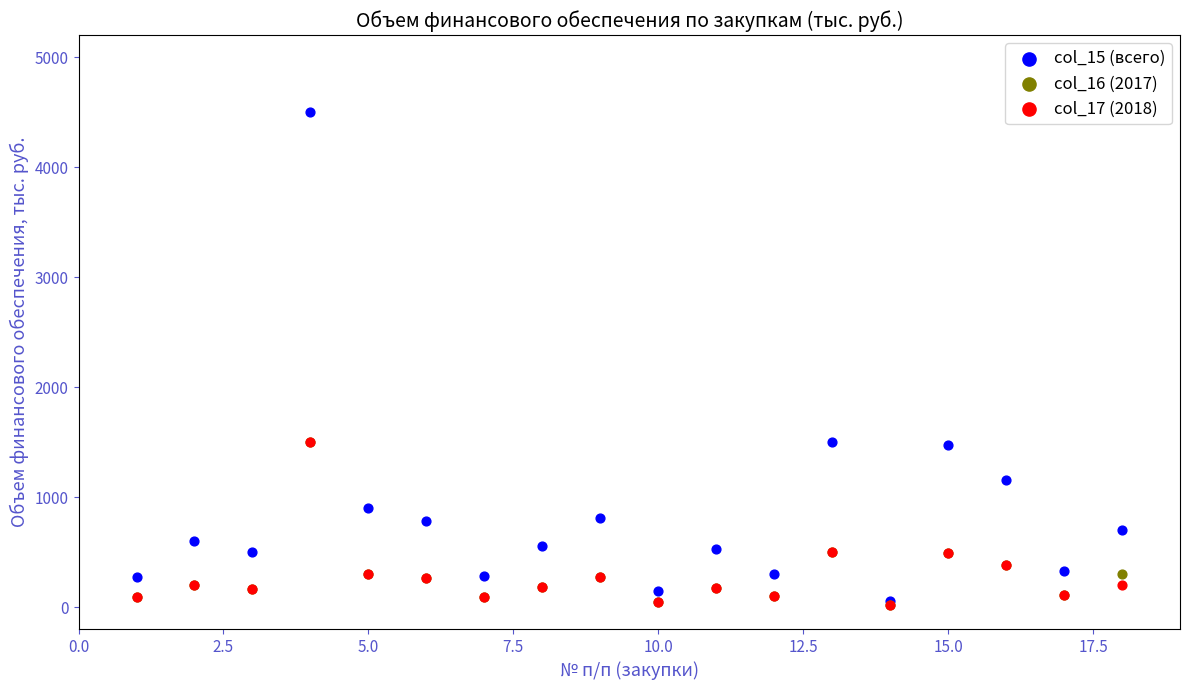

What are all the series names shown in the legend?

col_15 (всего), col_16 (2017), col_17 (2018)